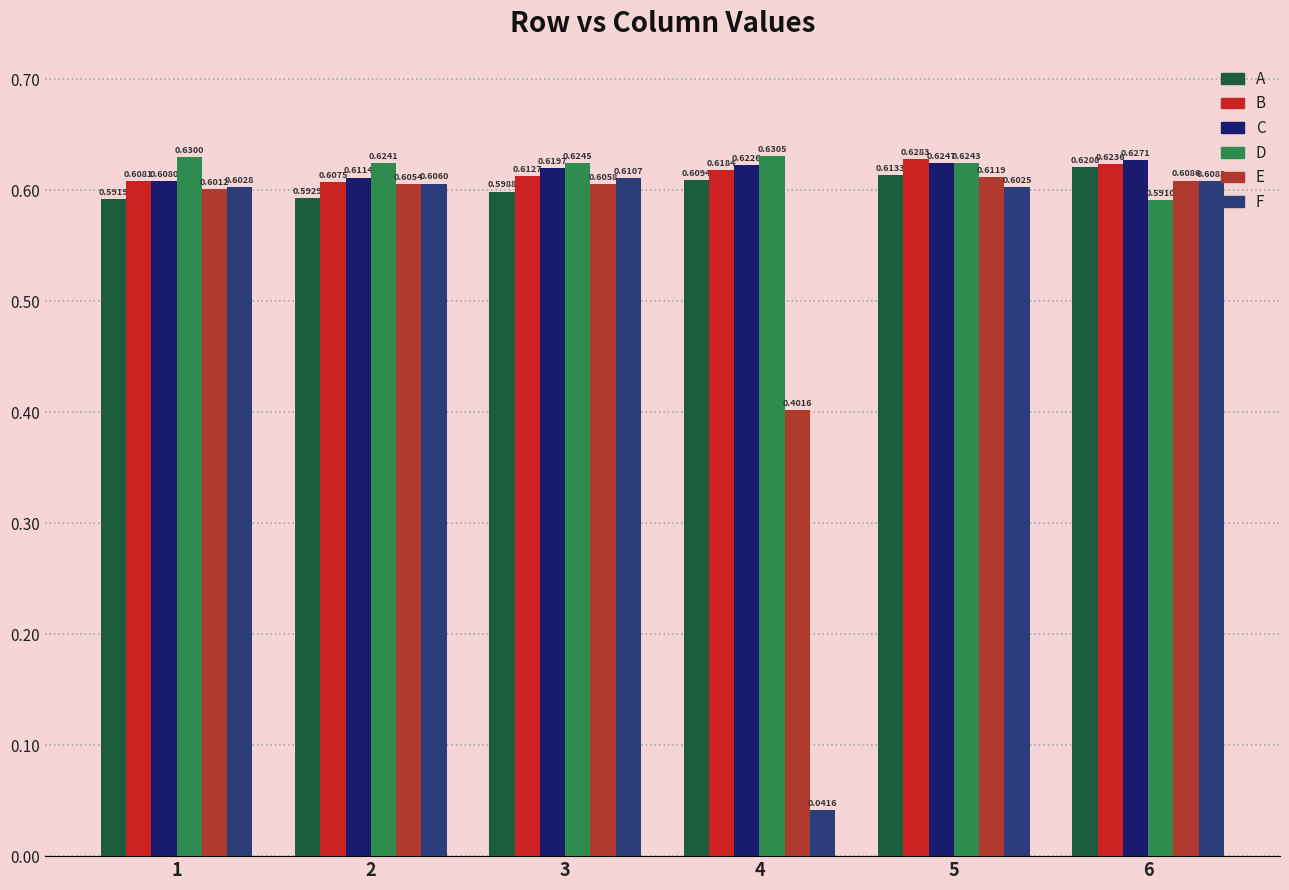

Count the number of categories in the chart.

6